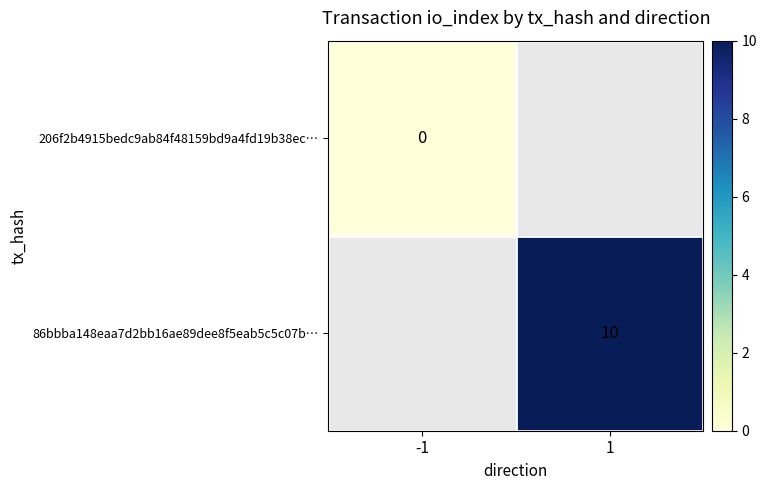

The 86bbba148eaa7d2bb16ae89dee8f5eab5c5c07b… series shows 10 at 1. True or false?

True